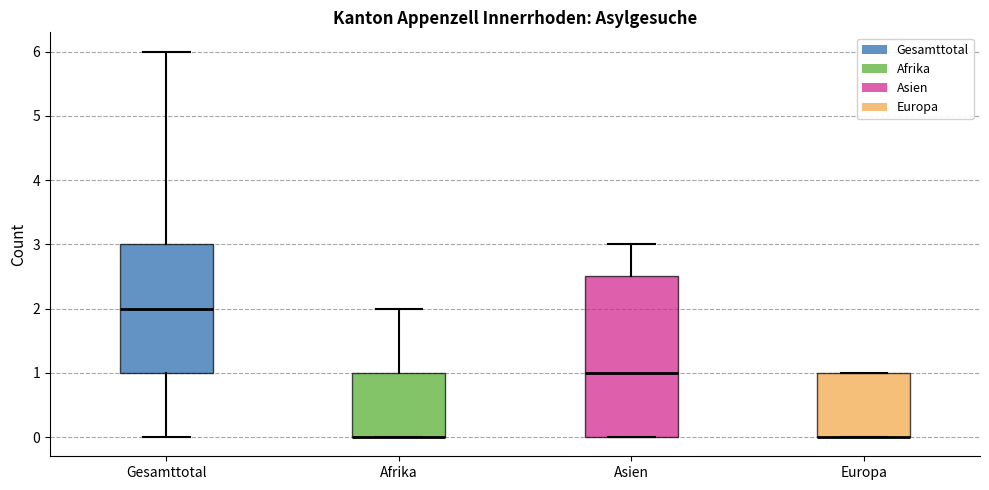

Where is the upper edge of the box for Europa on the y-axis? The values are not printed on the chart, so give them approximately, as read against the axis.

1.0